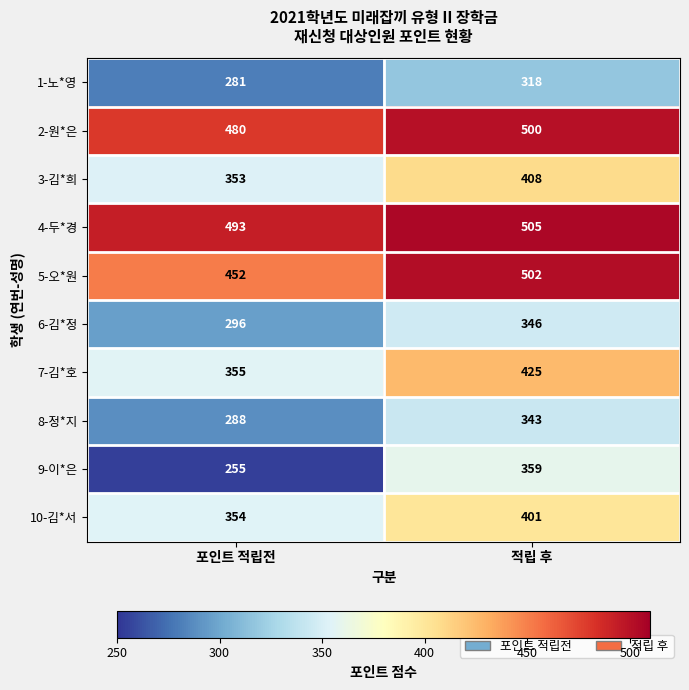

Reading right to left, extract all data points from this chart.

1-노*영: 적립 후=318	포인트 적립전=281
2-원*은: 적립 후=500	포인트 적립전=480
3-김*희: 적립 후=408	포인트 적립전=353
4-두*경: 적립 후=505	포인트 적립전=493
5-오*원: 적립 후=502	포인트 적립전=452
6-김*정: 적립 후=346	포인트 적립전=296
7-김*호: 적립 후=425	포인트 적립전=355
8-정*지: 적립 후=343	포인트 적립전=288
9-이*은: 적립 후=359	포인트 적립전=255
10-김*서: 적립 후=401	포인트 적립전=354